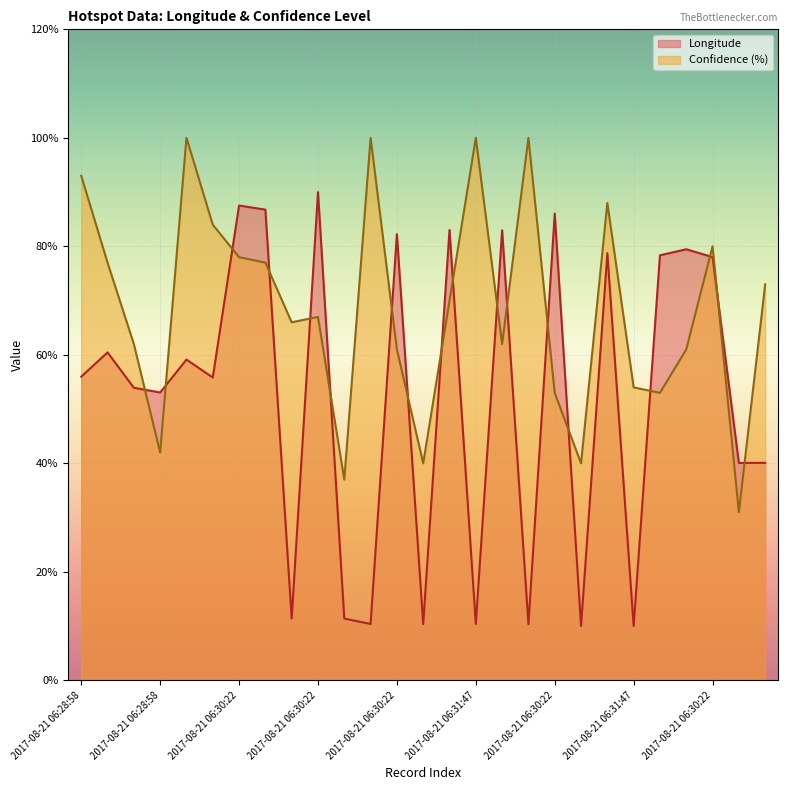

At which category does Confidence (%) reach its first local valley?

2017-08-21 06:28:58